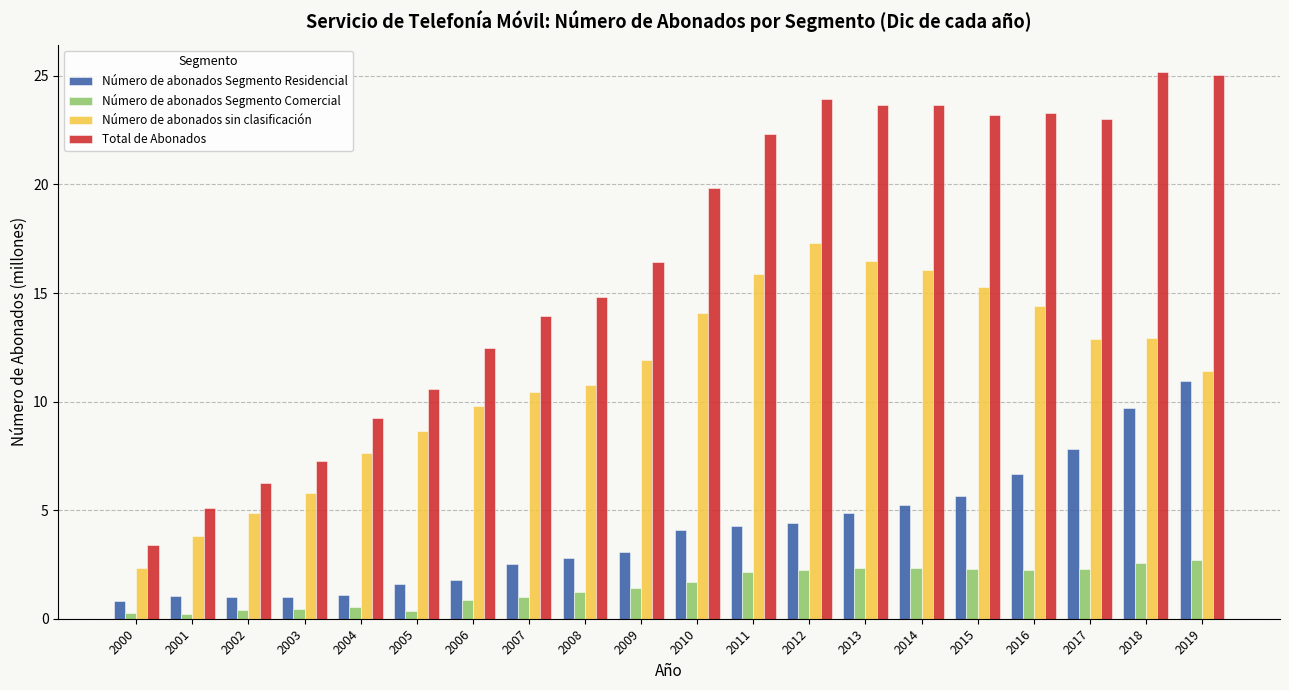

What is the value of the Número de abonados Segmento Residencial bar at the 14th from the left?

4.9